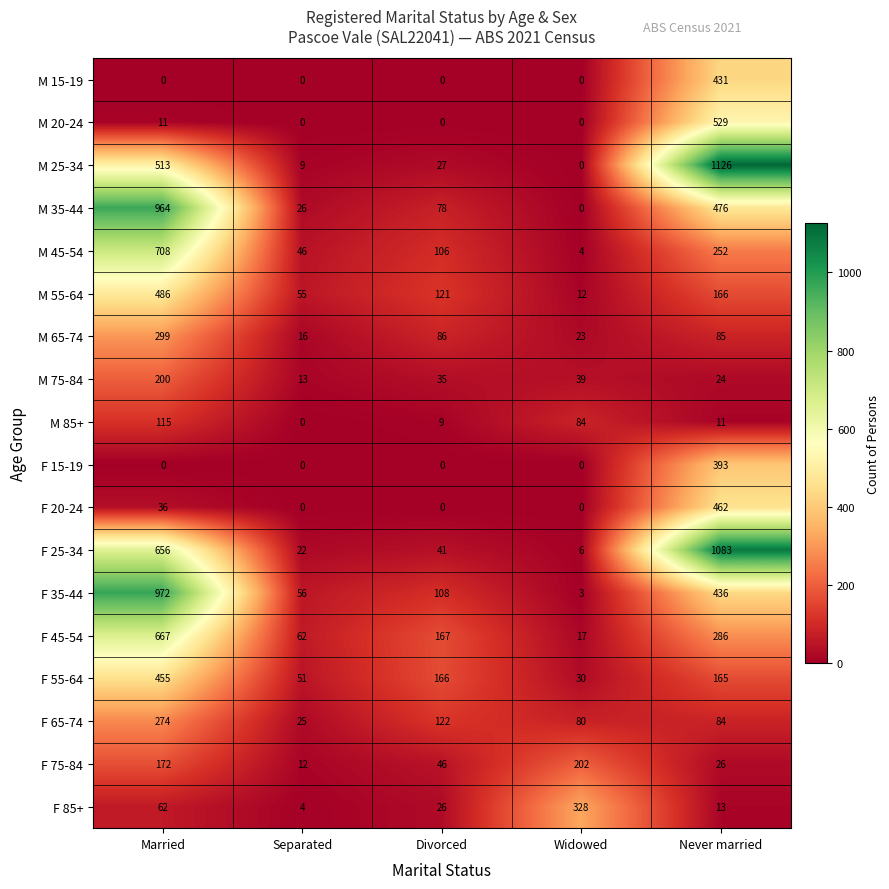

At which category is the sum across all series the highest?

Married